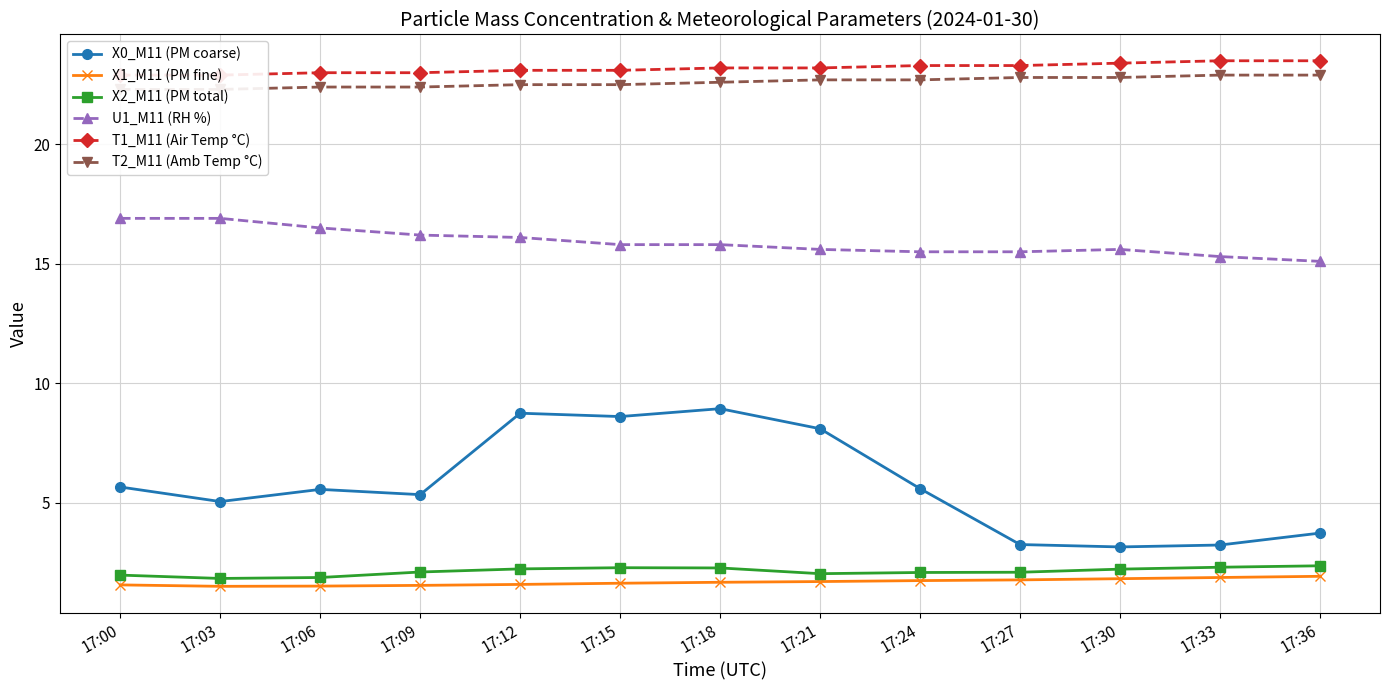

What is the sum of all T2_M11 (Amb Temp °C) values?

293.8